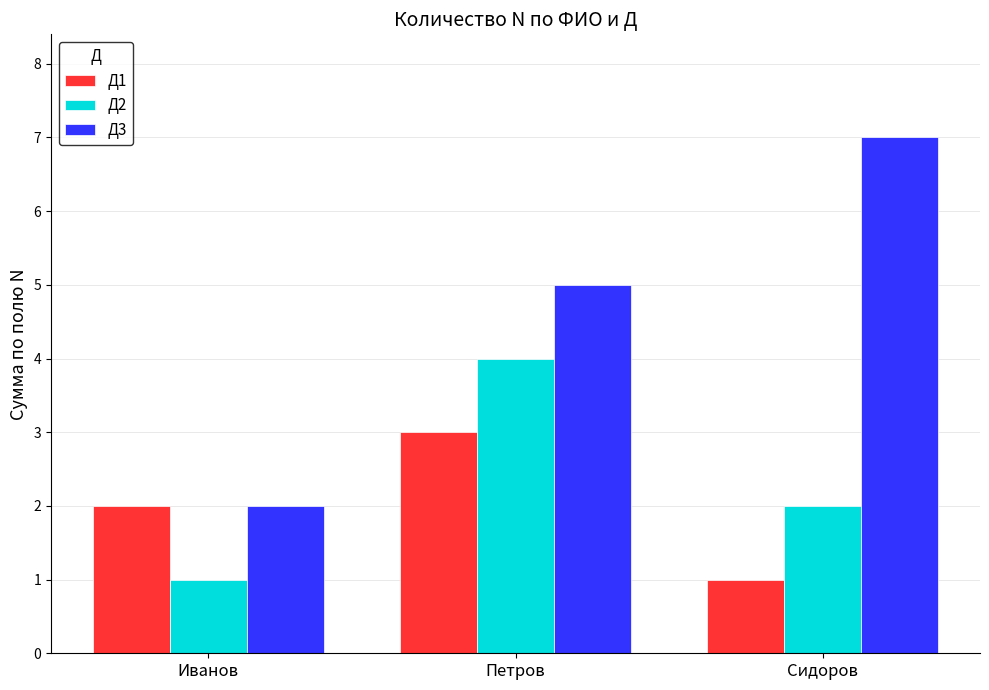

Reading right to left, what are all the values shown in this chart?

Д1: Сидоров=1	Петров=3	Иванов=2
Д2: Сидоров=2	Петров=4	Иванов=1
Д3: Сидоров=7	Петров=5	Иванов=2